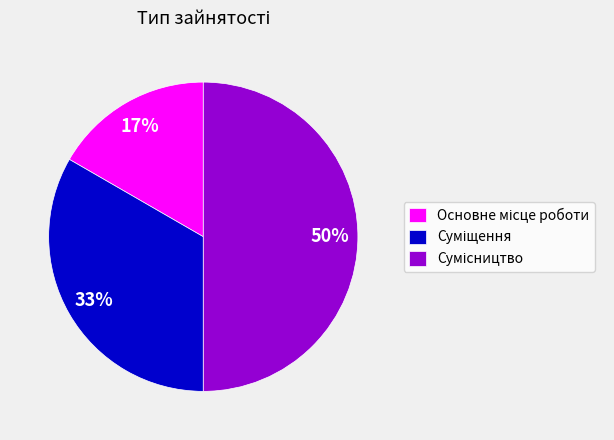

To the nearest percent, what is the difference between the largest and smallest slice percentages?

33%